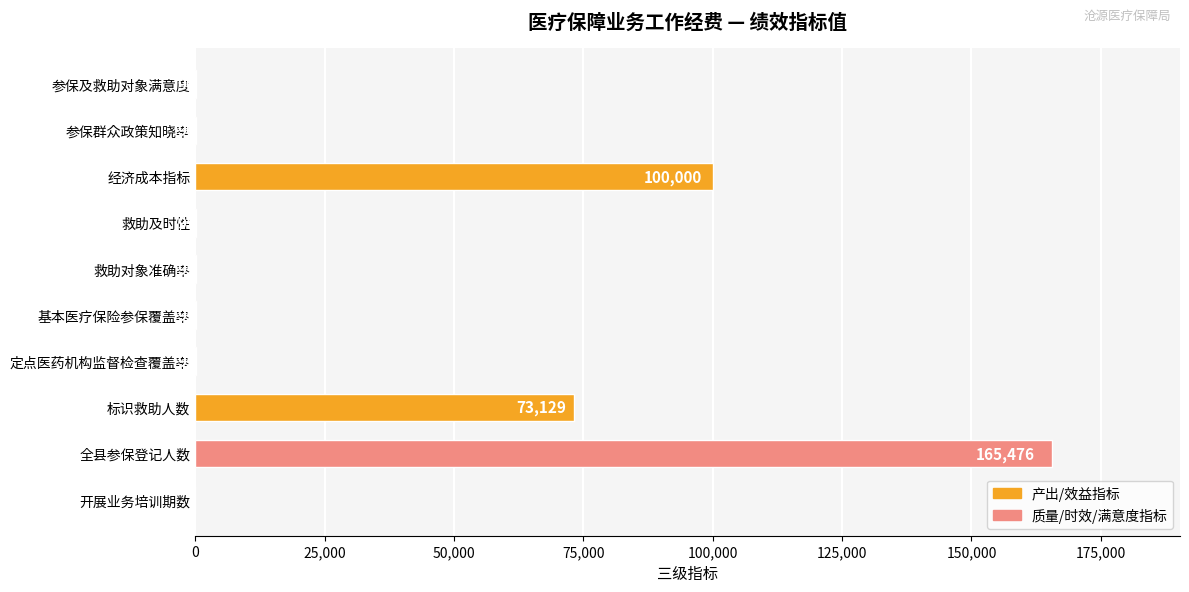

Between 参保群众政策知晓率 and 全县参保登记人数, which is larger?

全县参保登记人数